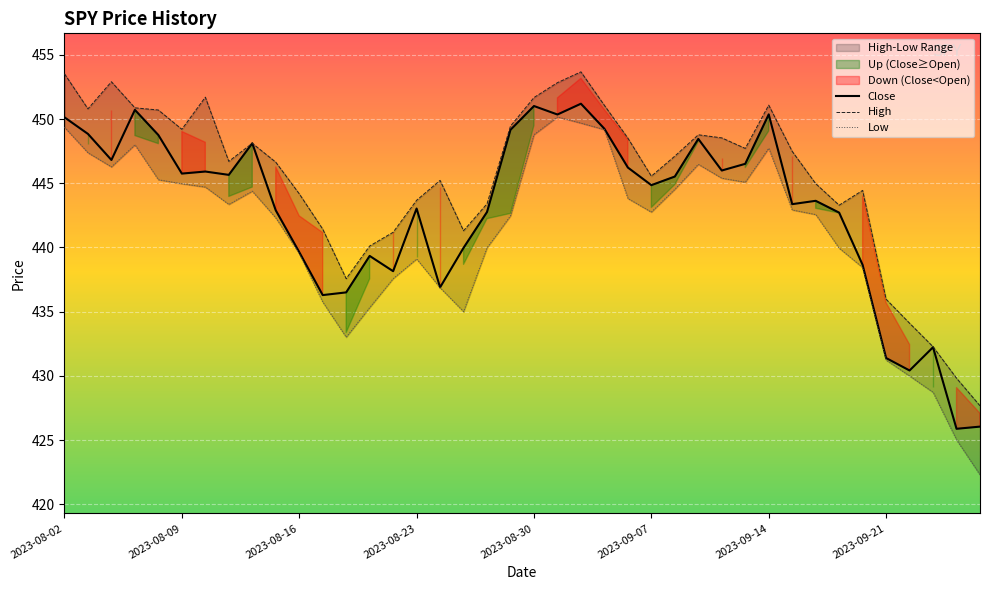

How many data points in Close are less than 445?

20